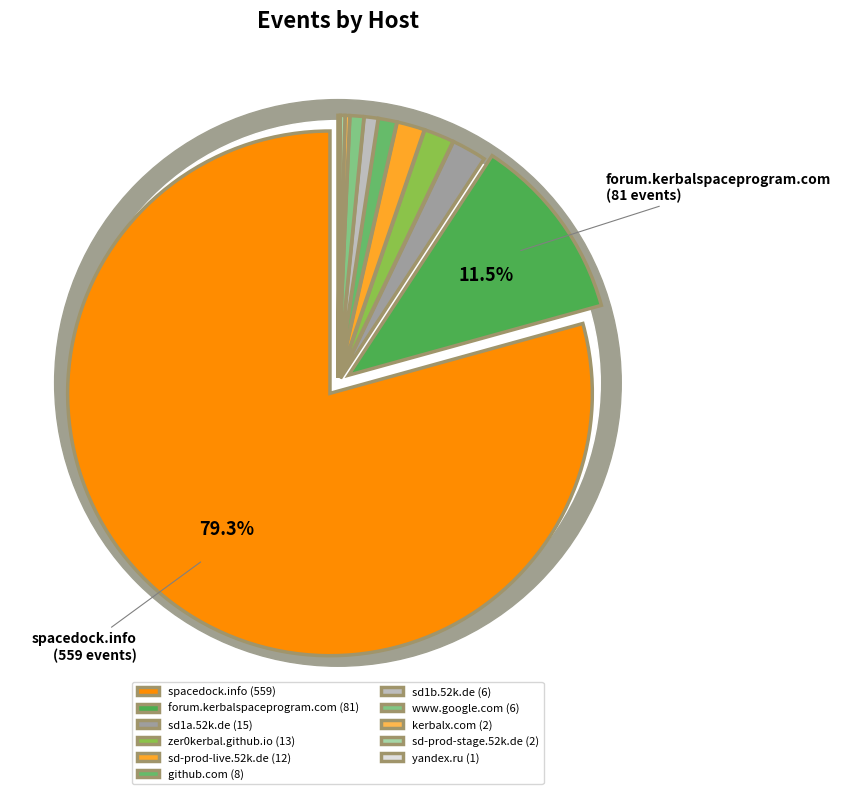

What percentage is the github.com slice, to the nearest percent?

1%